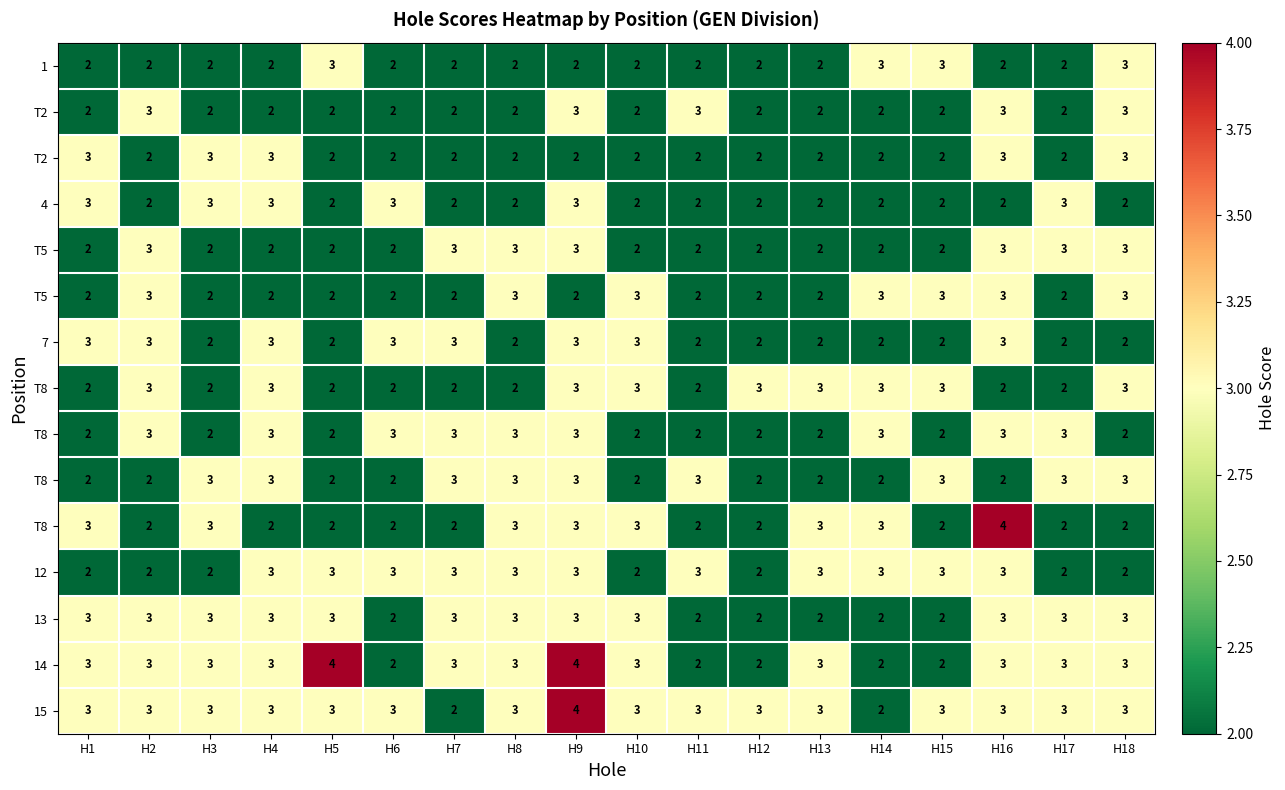

At how many categories does at least one series exceed 3?

3